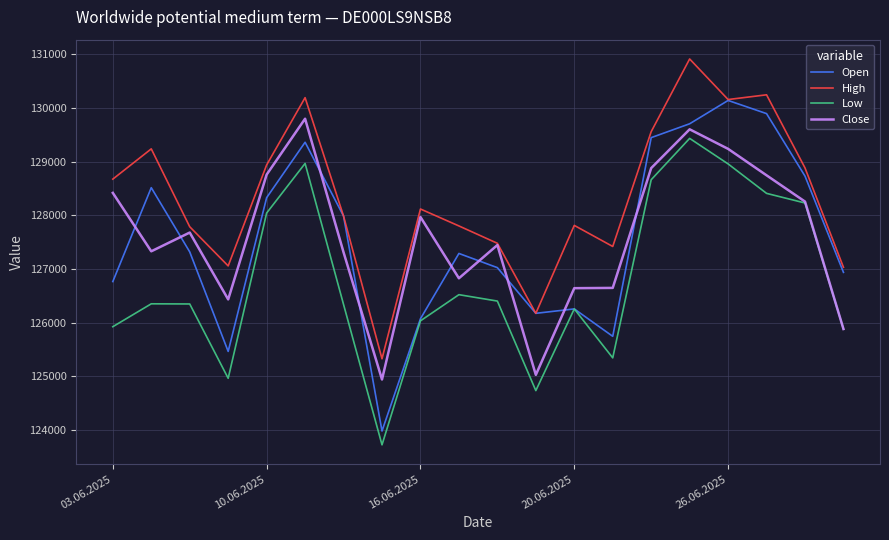

Which series has the widest spread of values?

Open